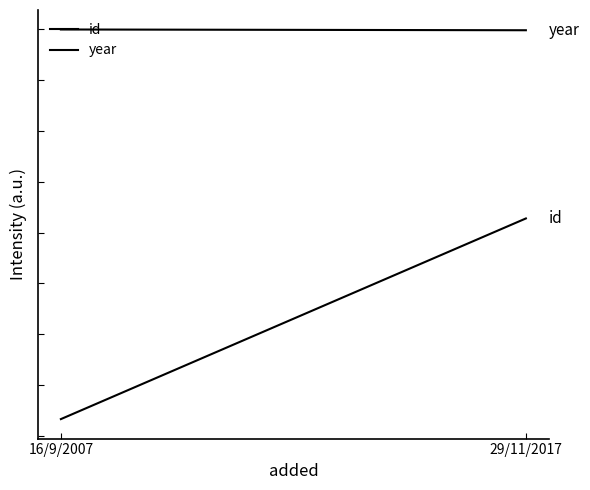

The value of id at 29/11/2017 is 502. True or false?

False